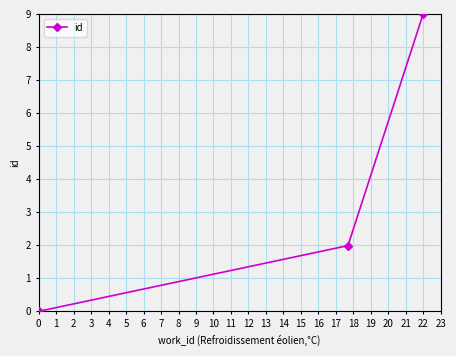

Does the chart display data point markers on the line(s)?

Yes